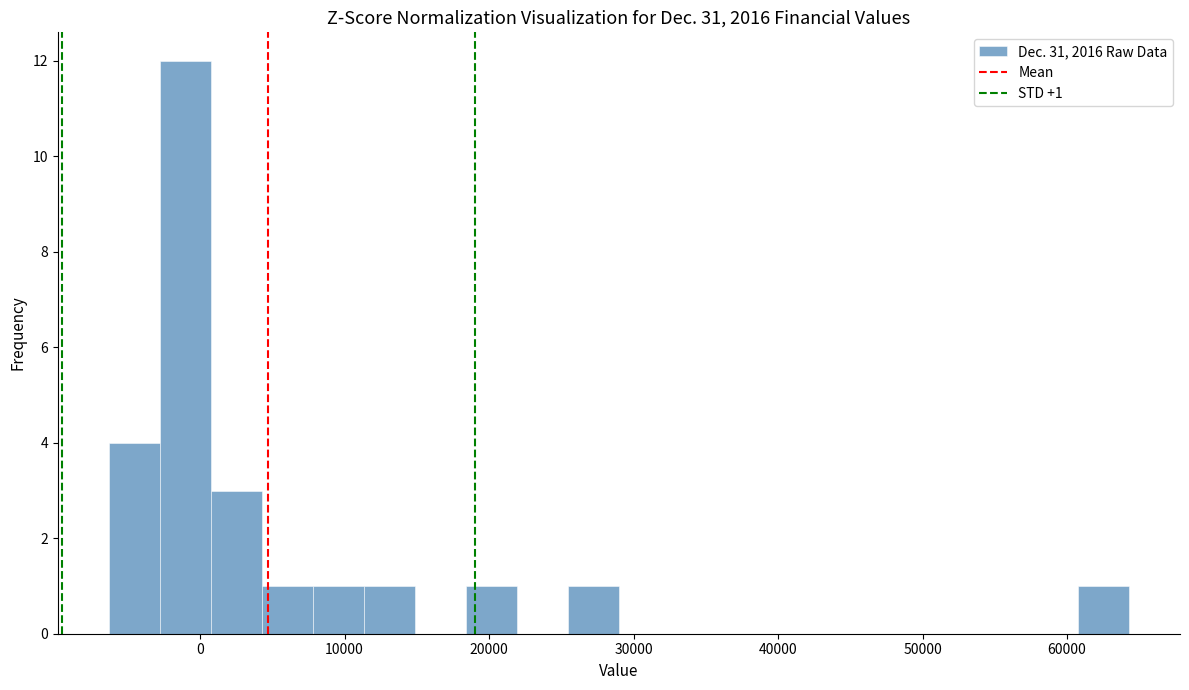

Around what value on the x-axis is the tallest bar? Give the approximate position of its centre, as read against the axis.

-1000